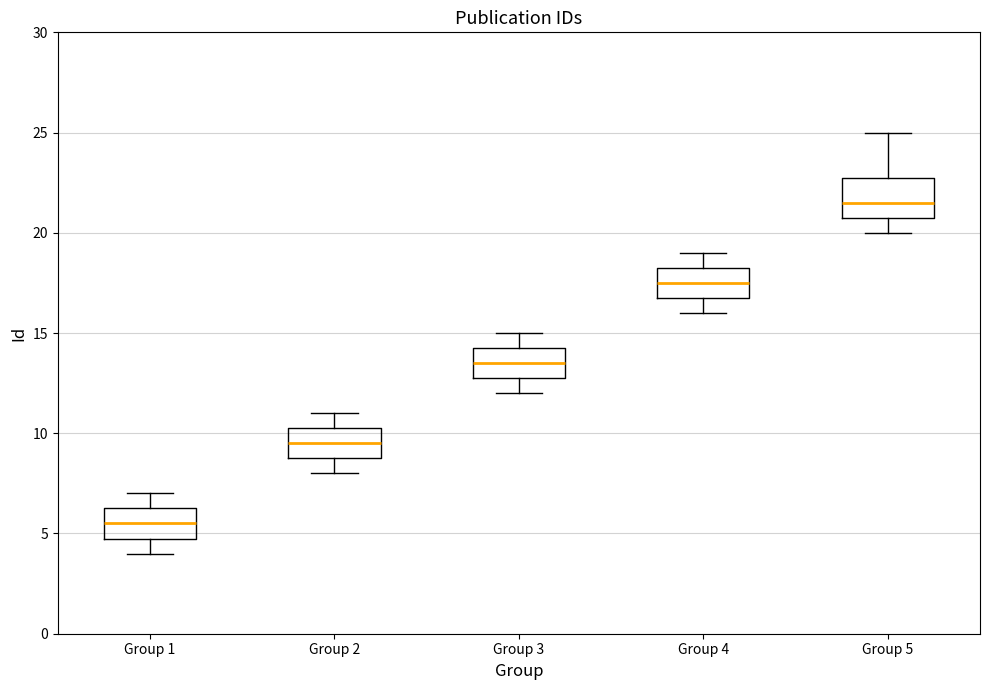

Reading left to right, transcribe this box plot: for each box, give where its median line is, the range the box spans, and where its two whiskers end, as read against the y-axis. The values are not printed on the chart, so give them approximately, as read against the axis.

Group 1: median 5.5, box 5.0 to 6.5, whiskers 4.0 to 7.0
Group 2: median 9.5, box 9.0 to 10.5, whiskers 8.0 to 11.0
Group 3: median 13.5, box 13.0 to 14.5, whiskers 12.0 to 15.0
Group 4: median 17.5, box 17.0 to 18.5, whiskers 16.0 to 19.0
Group 5: median 21.5, box 21.0 to 23.0, whiskers 20.0 to 25.0